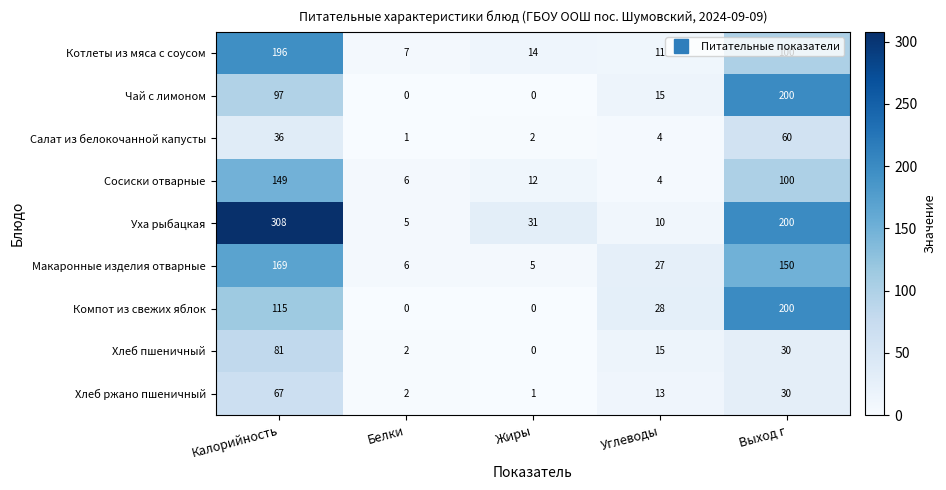

What is the greatest value displayed?

308